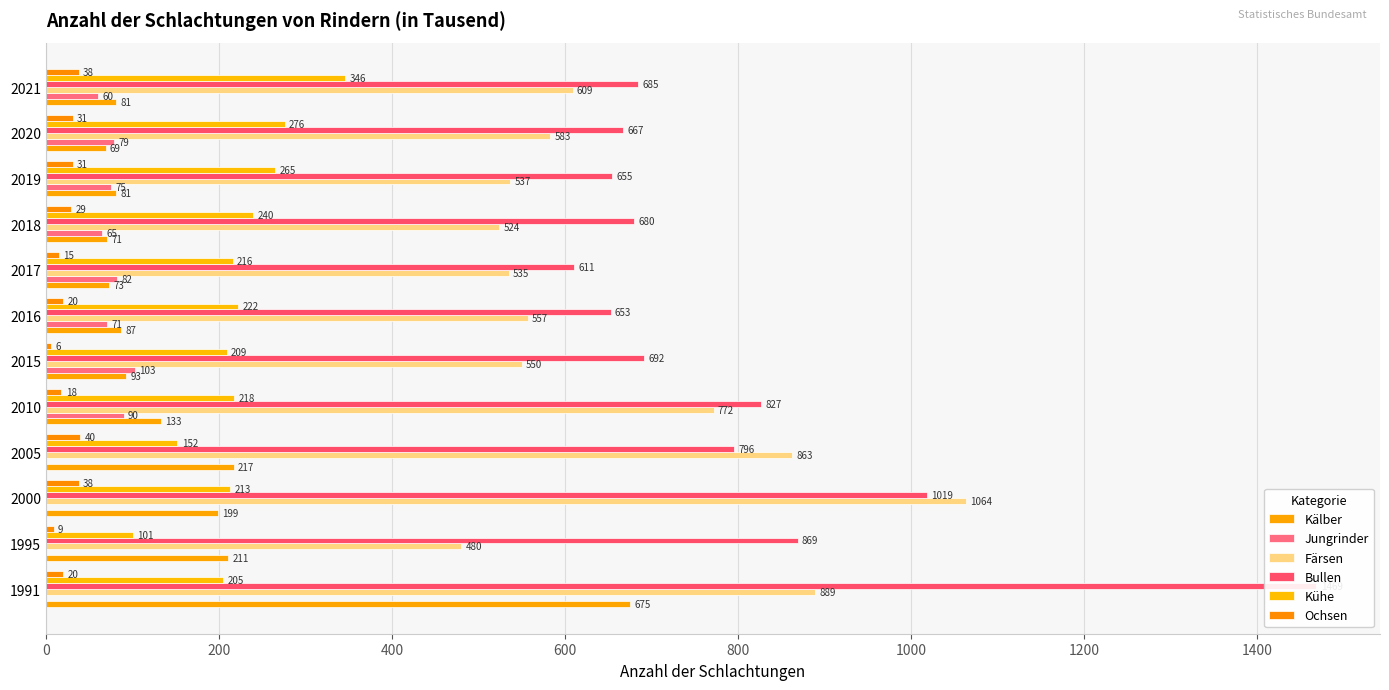

Is the value of Kälber at 2010 greater than the value of Bullen at 2000?

No